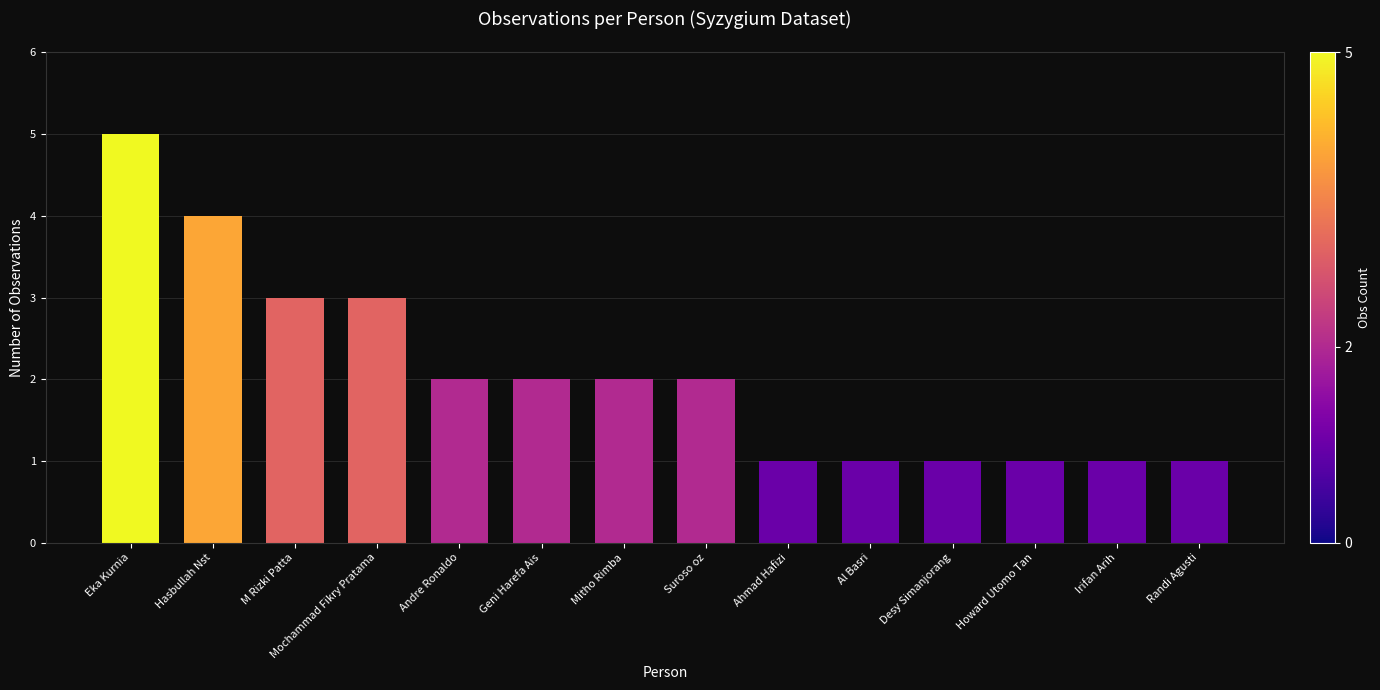

How many series are shown in this chart?

1